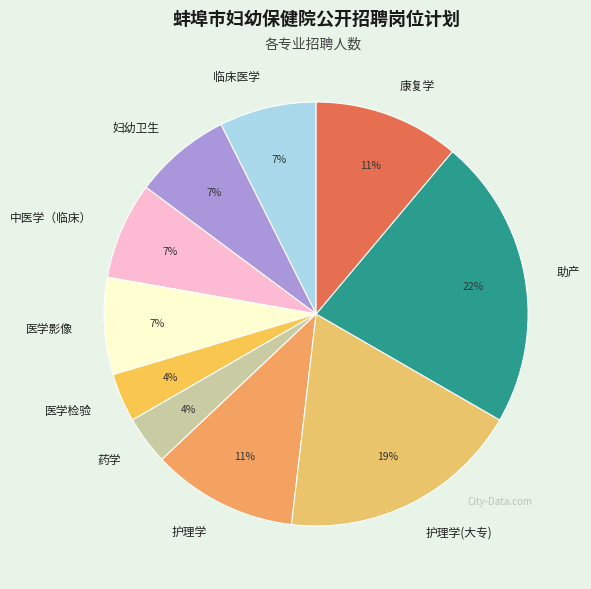

True or false: 中医学（临床） accounts for 7% of the total.

True